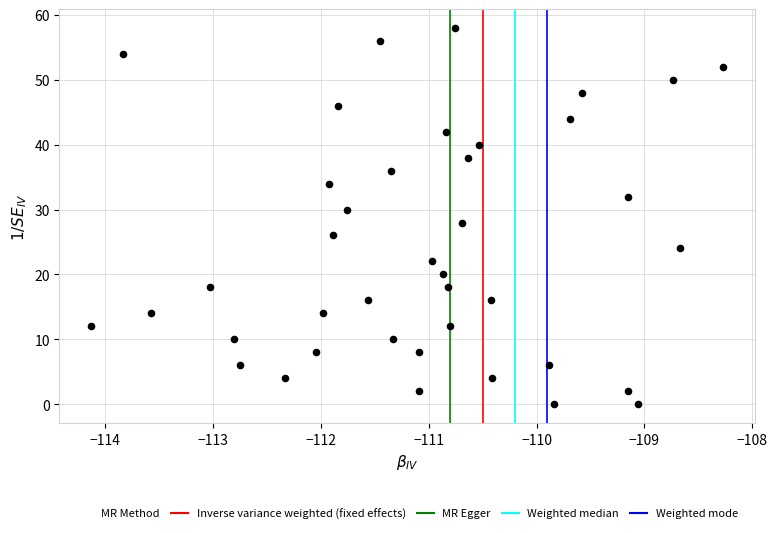

What is the range of Y values (max minus min)?

58